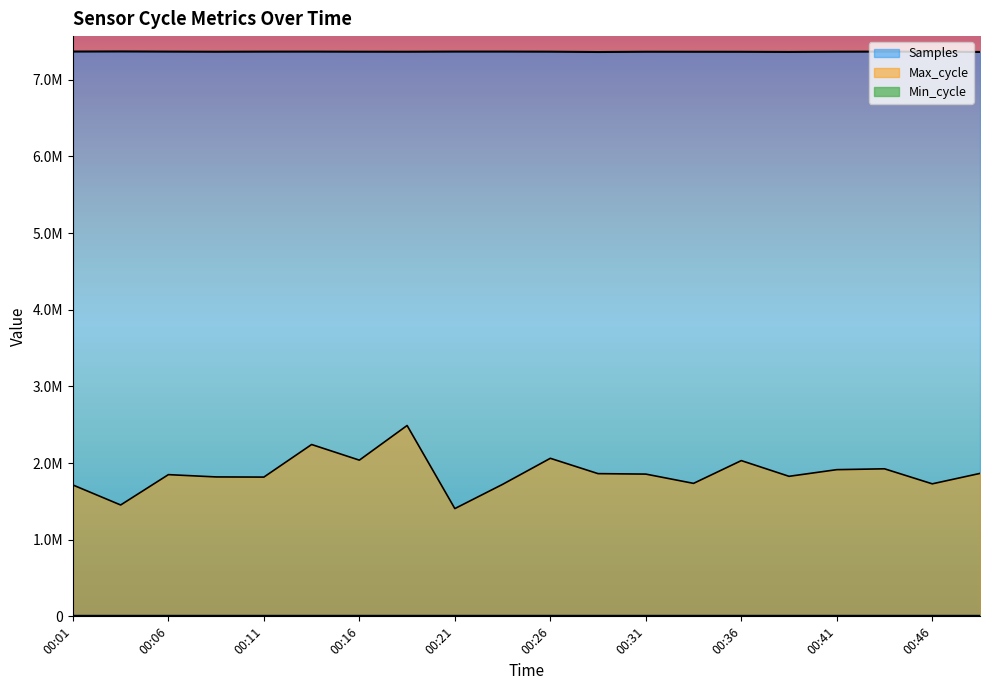

The value of Max_cycle at 00:48 is 1865000. True or false?

True